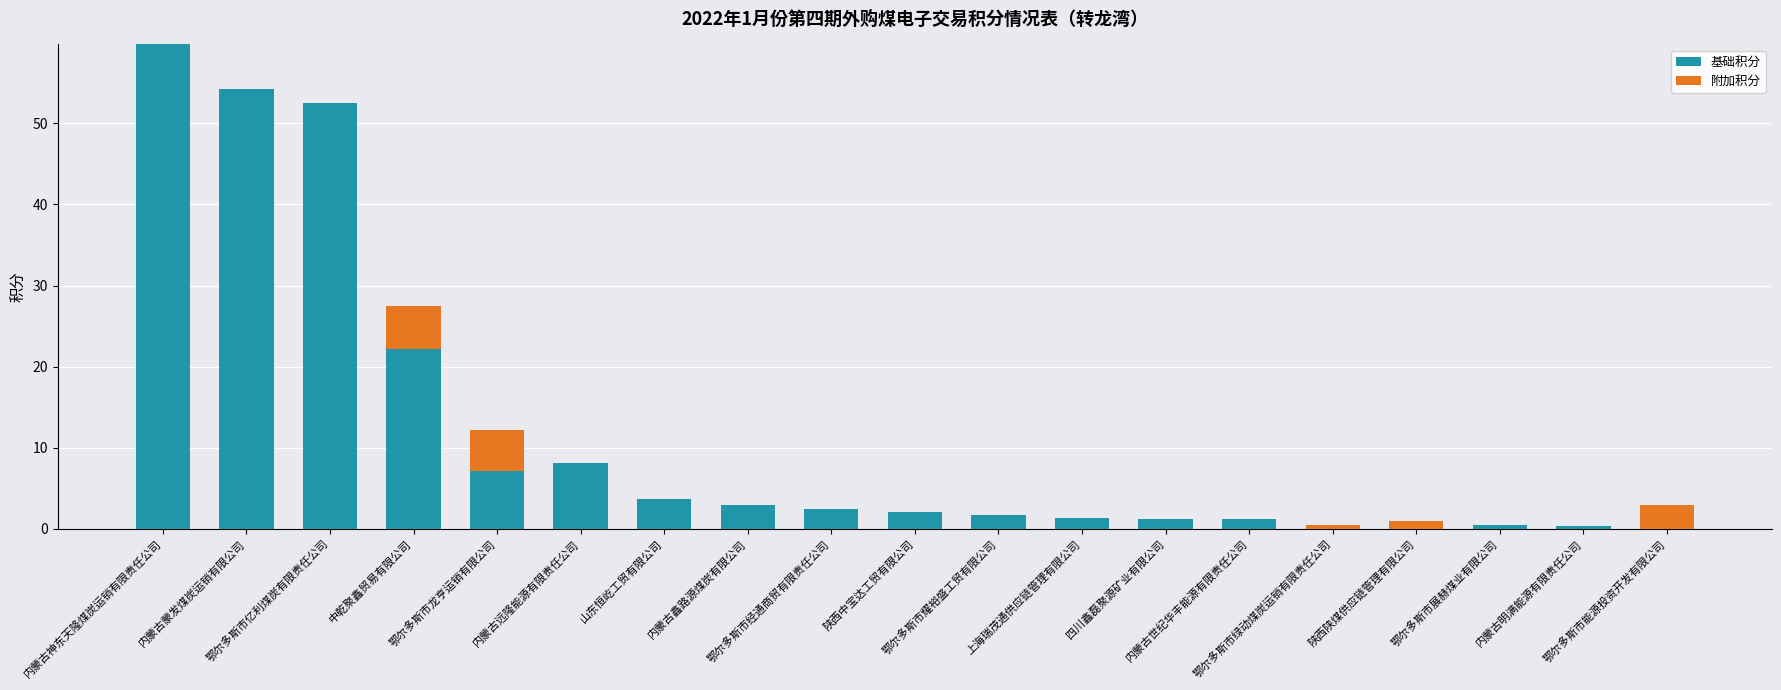

What is the label of the 1st bar from the left?

内蒙古神东天隆煤炭运销有限责任公司